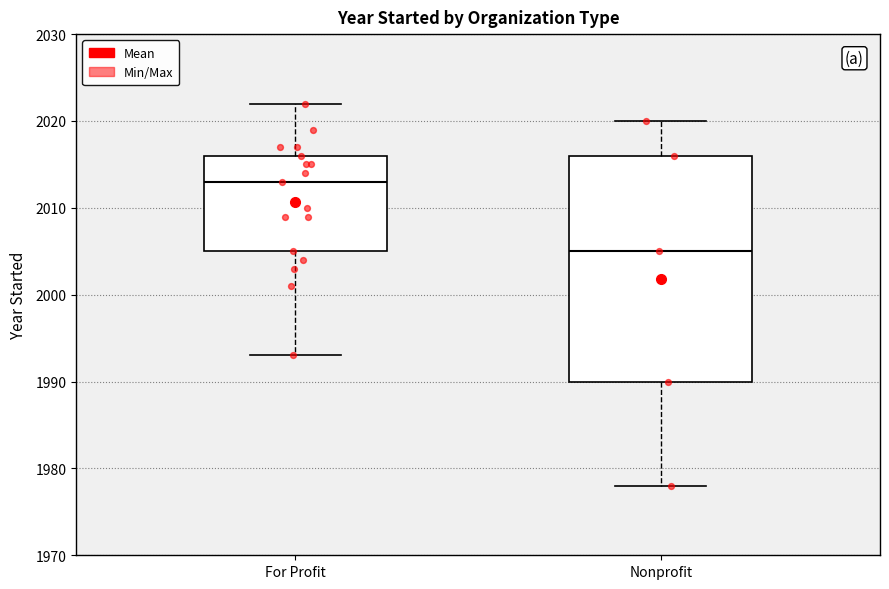

Which box is the tallest, from its lower edge to its upper edge?

Nonprofit